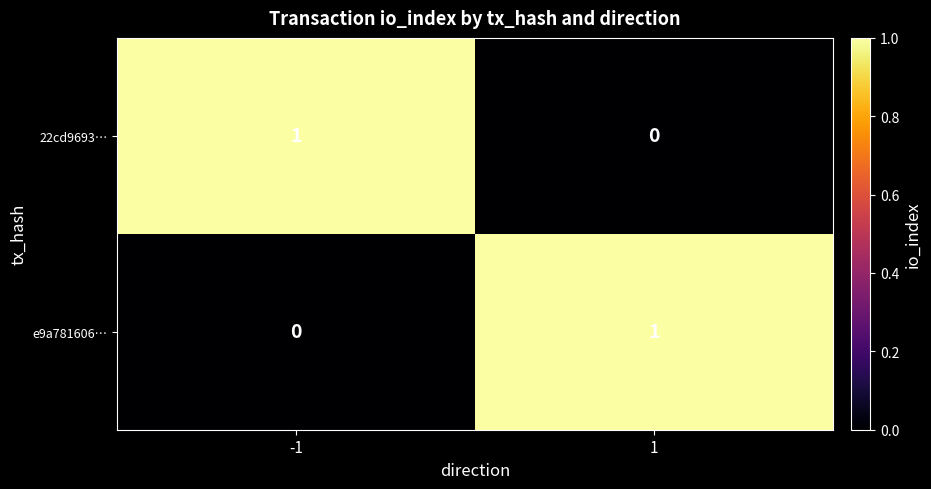

Is it true that 22cd9693… equals 0 at 1?

True